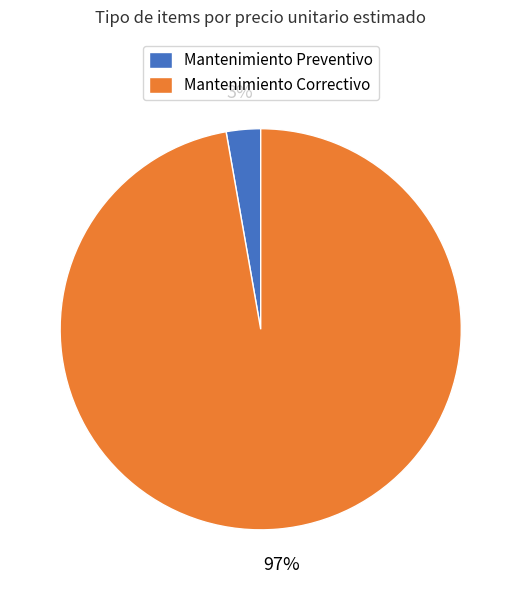

To the nearest percent, what percentage of the pie is Mantenimiento Correctivo?

97%